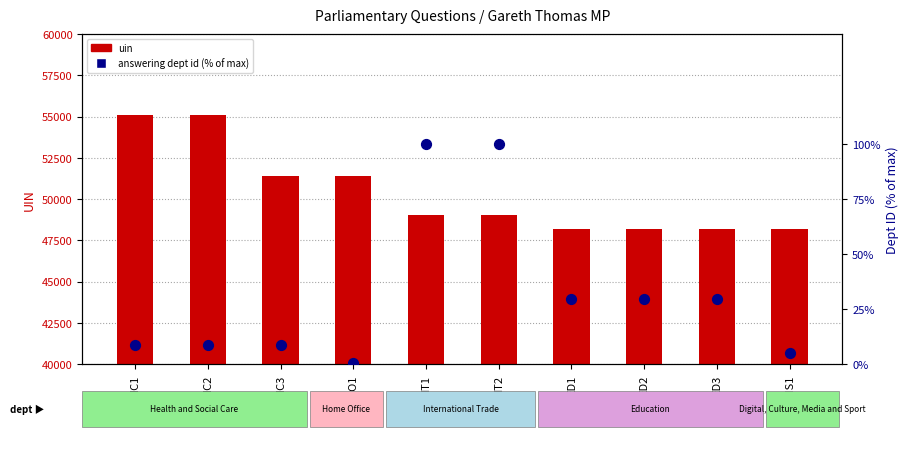

Which series has the largest Y range (max minus min)?

uin